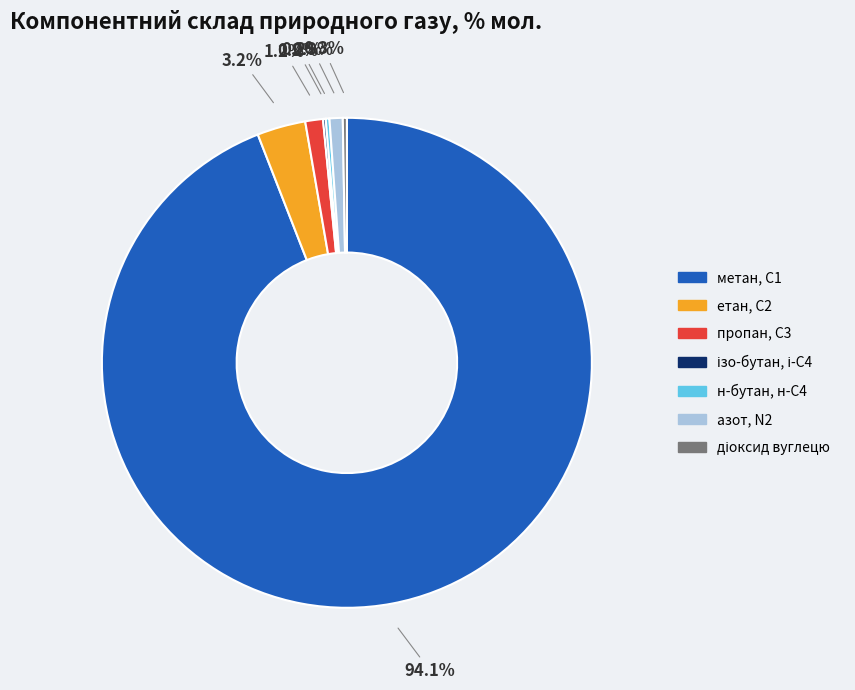

Which slice represents more than half of the pie?

метан, С1